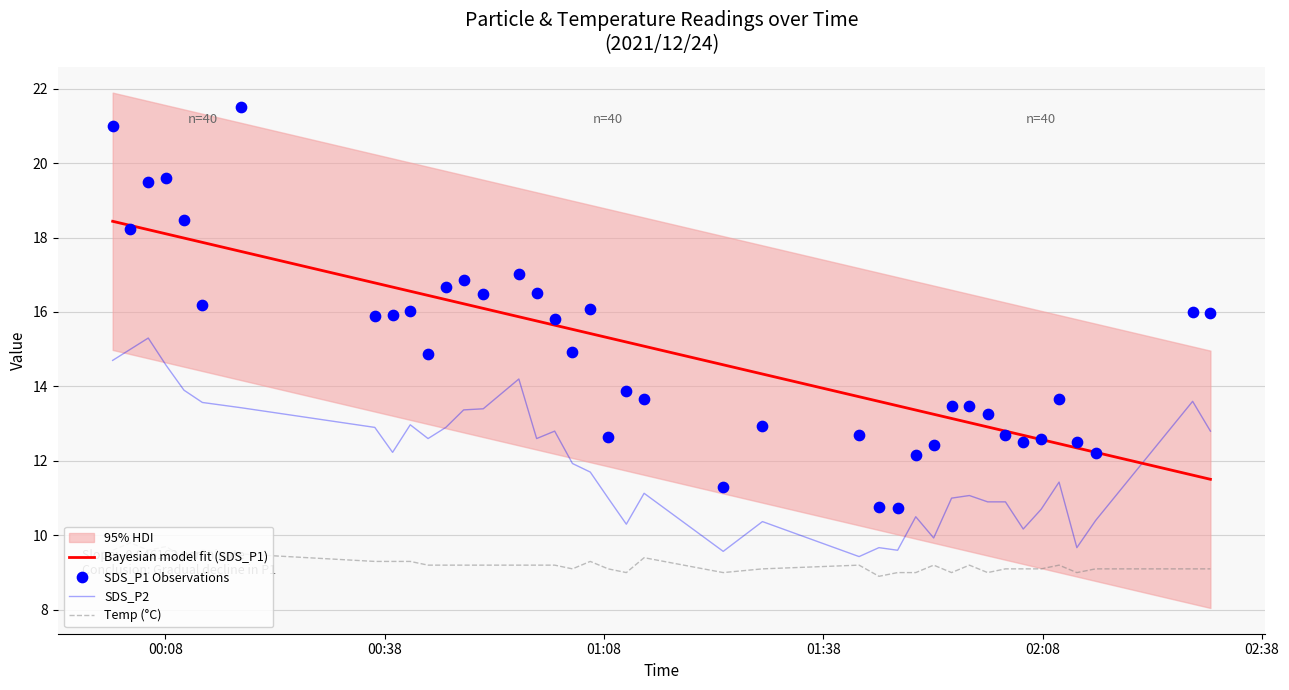

Which series contains the highest Y value?

SDS_P1 Observations